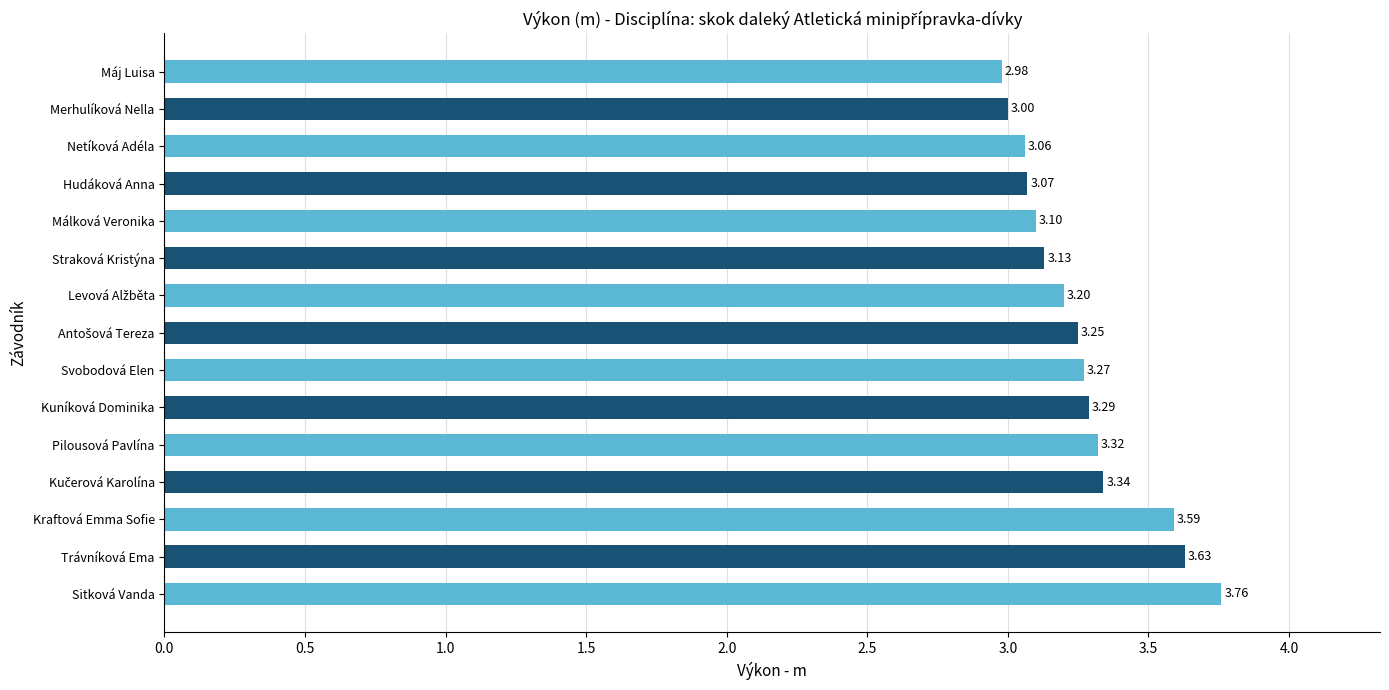

Between Máj Luisa and Svobodová Elen, which is larger?

Svobodová Elen